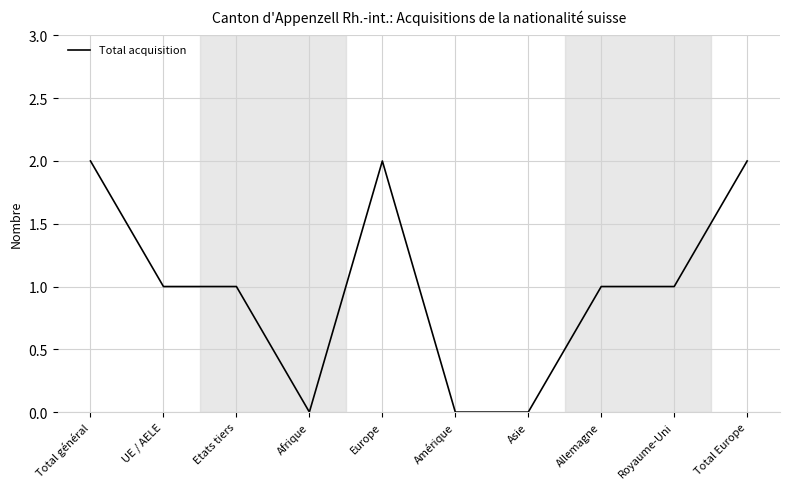

The chart shows a value of 2 at Total Europe. True or false?

True